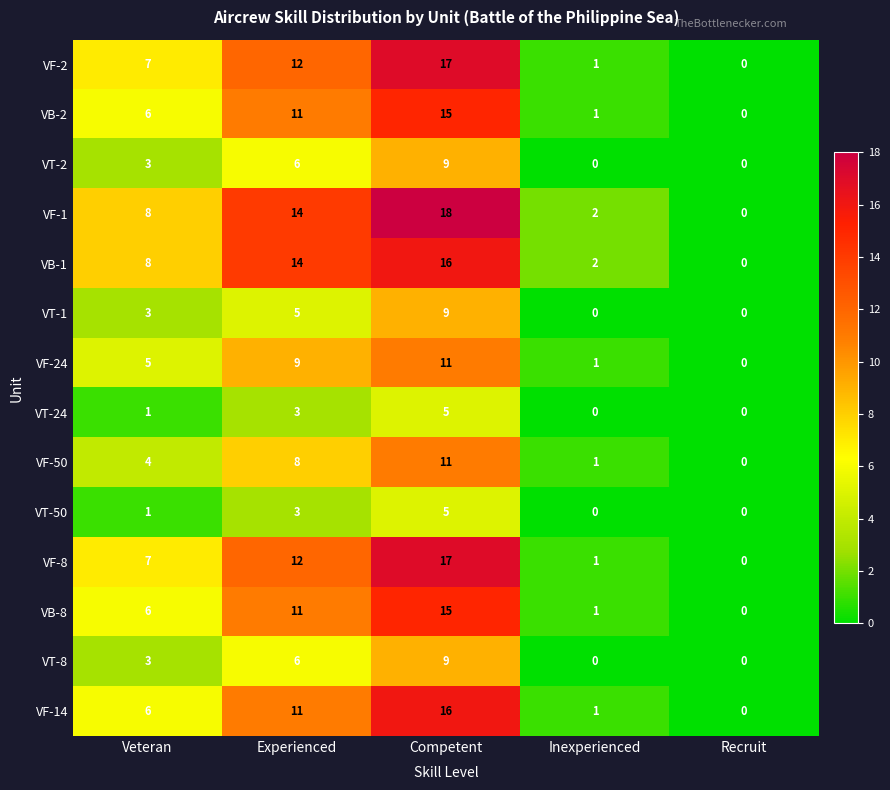

The VT-50 series shows 1 at Competent. True or false?

False